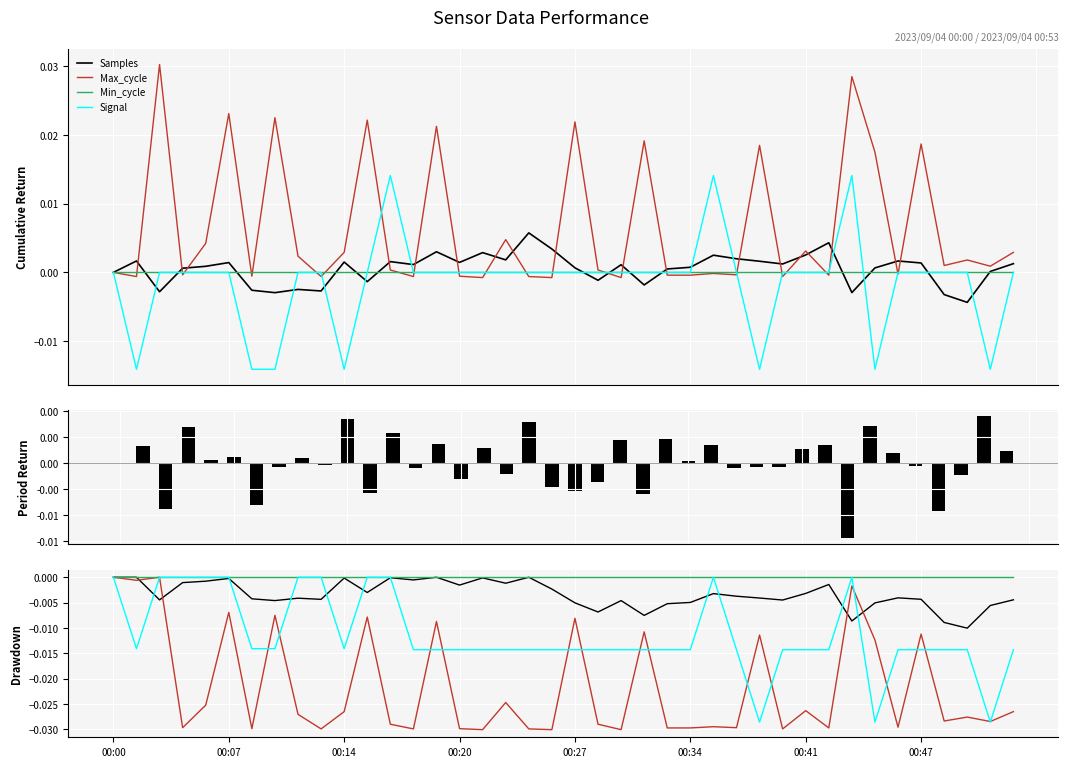

Is the value of Max_cycle at 21 greater than the value of Signal at 12?

No